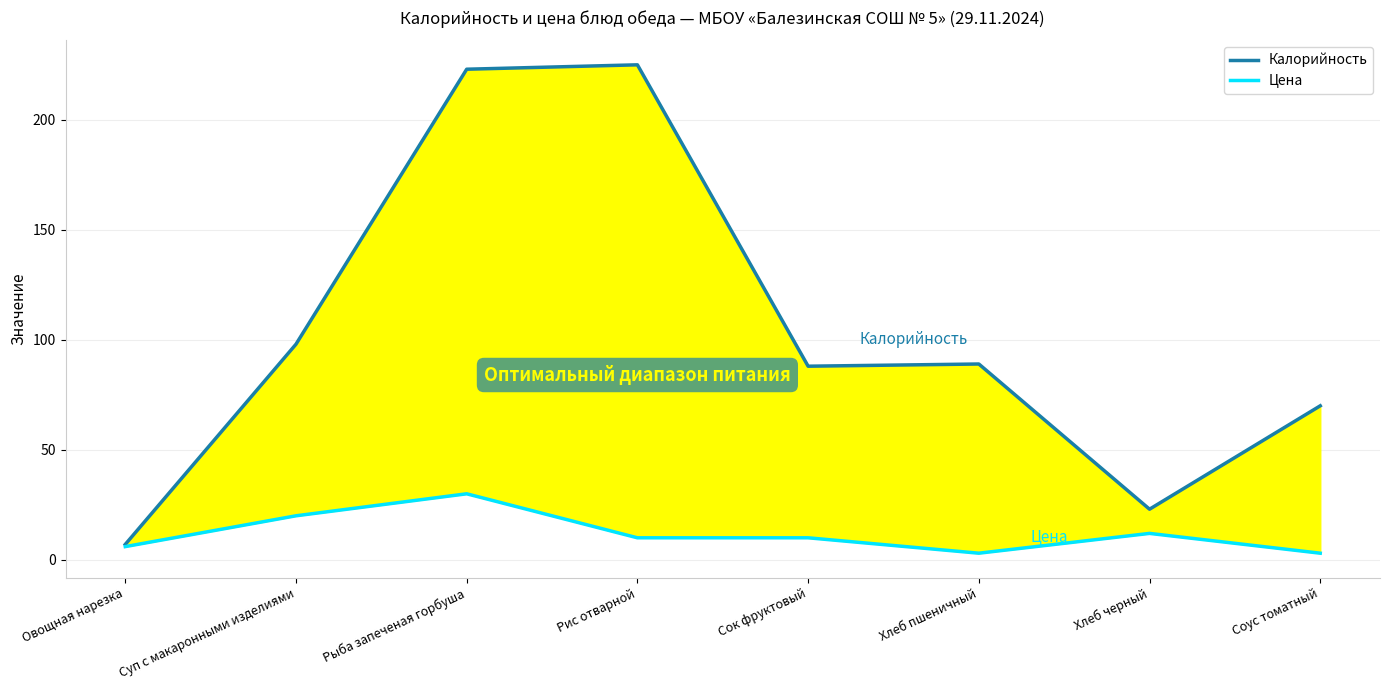

At which category does the chart reach its peak across all series?

Рис отварной